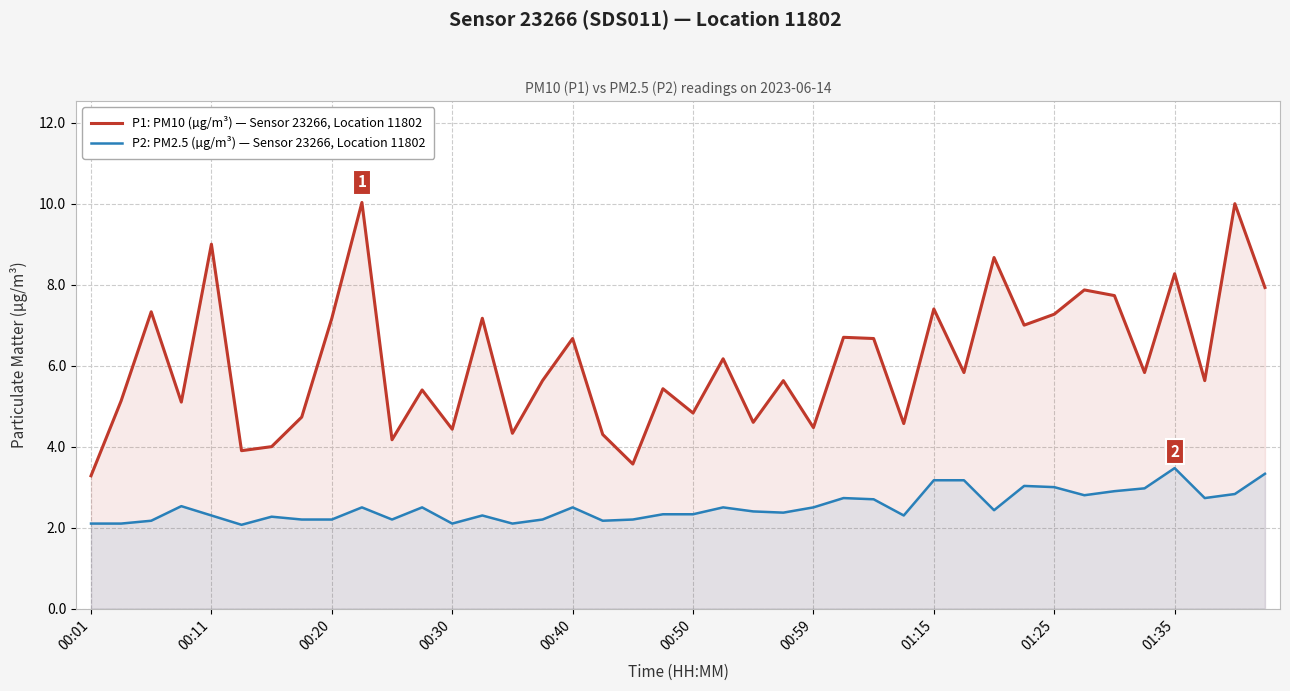

How many lines are shown in the chart?

2